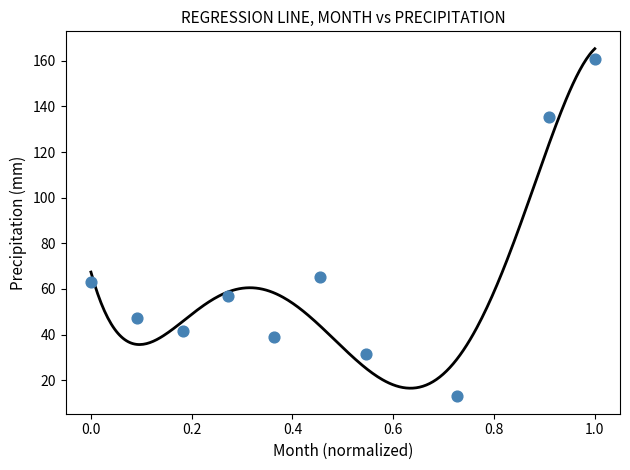

What is the average X value?

0.5